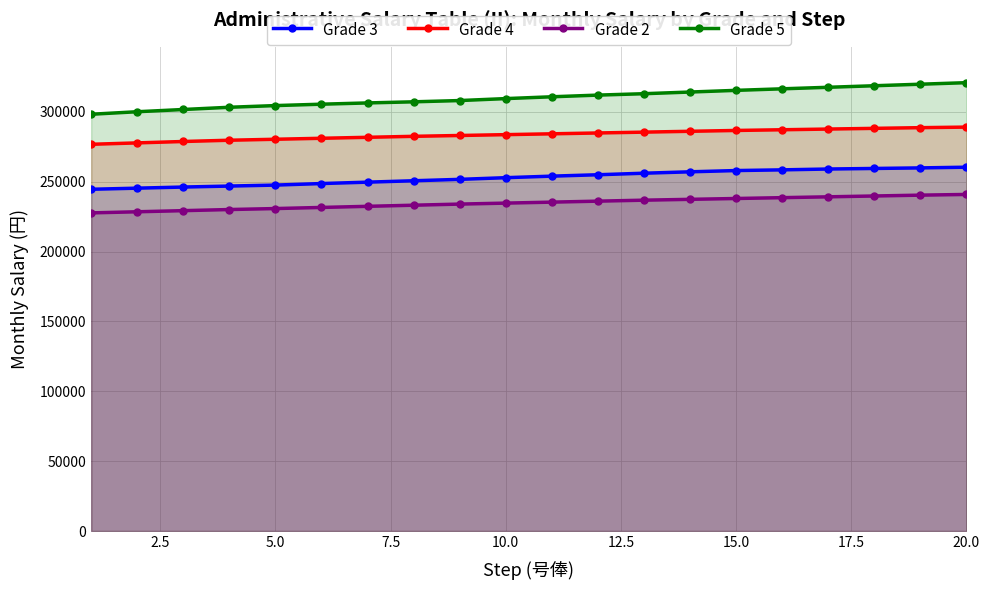

How many lines are shown in the chart?

4